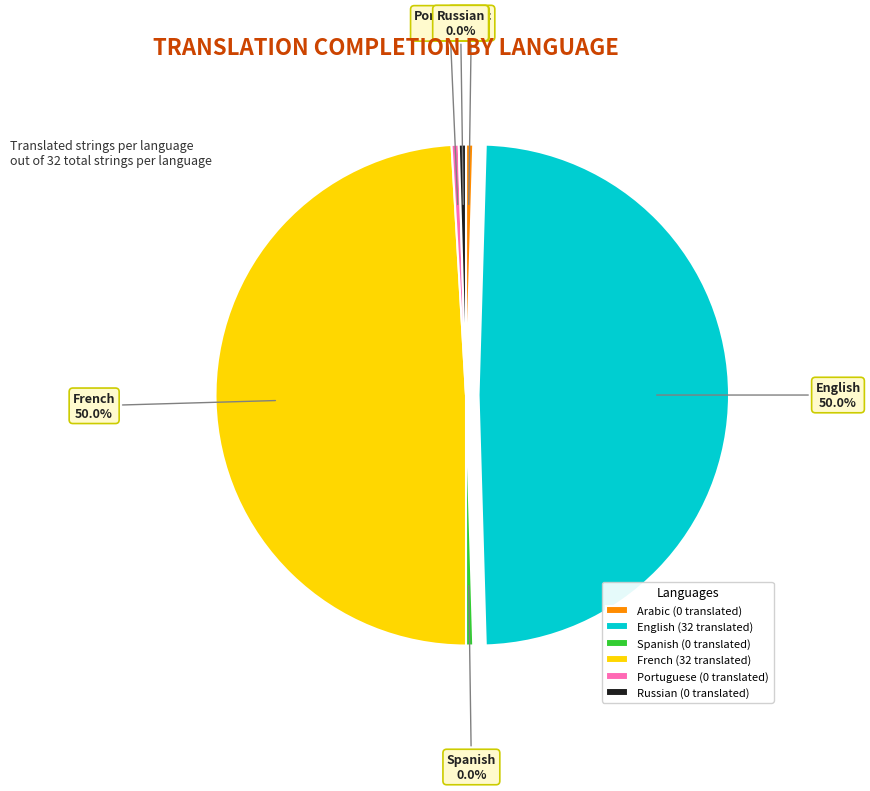

How much of the chart is everything except Portuguese?

100.0%